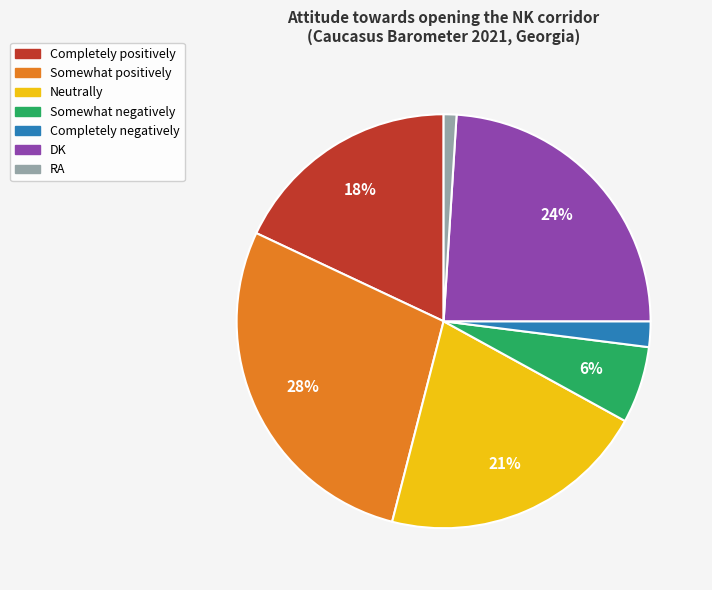

How many slices are in this pie chart?

7